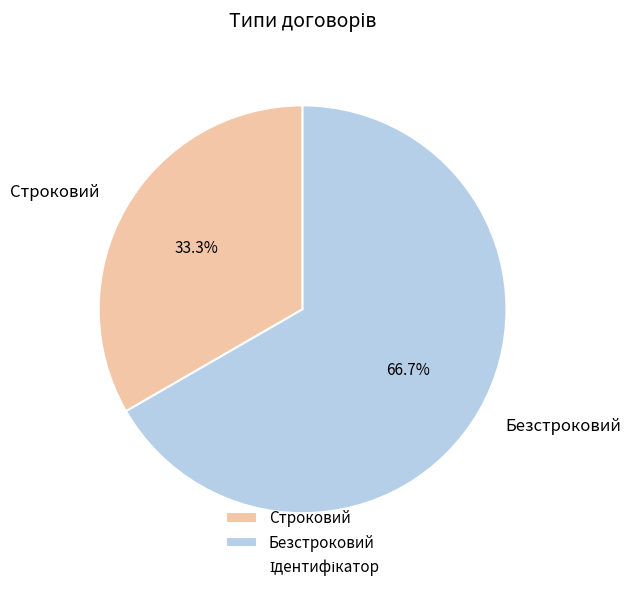

The Строковий slice represents 33% of the pie. True or false?

True